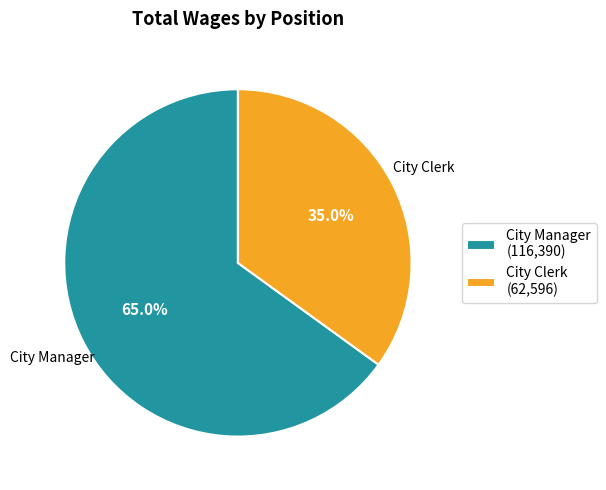

The City Clerk slice represents 44% of the pie. True or false?

False